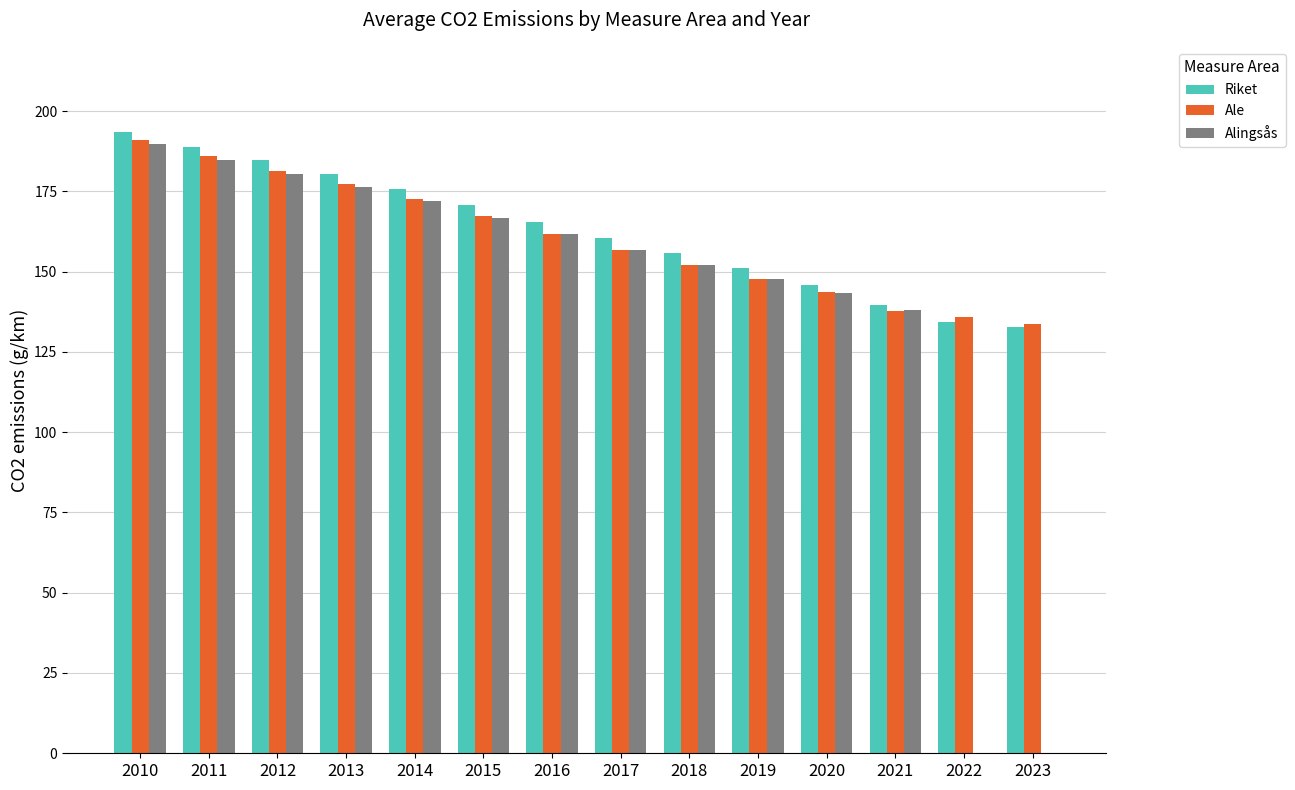

Does the chart contain stacked bars?

No